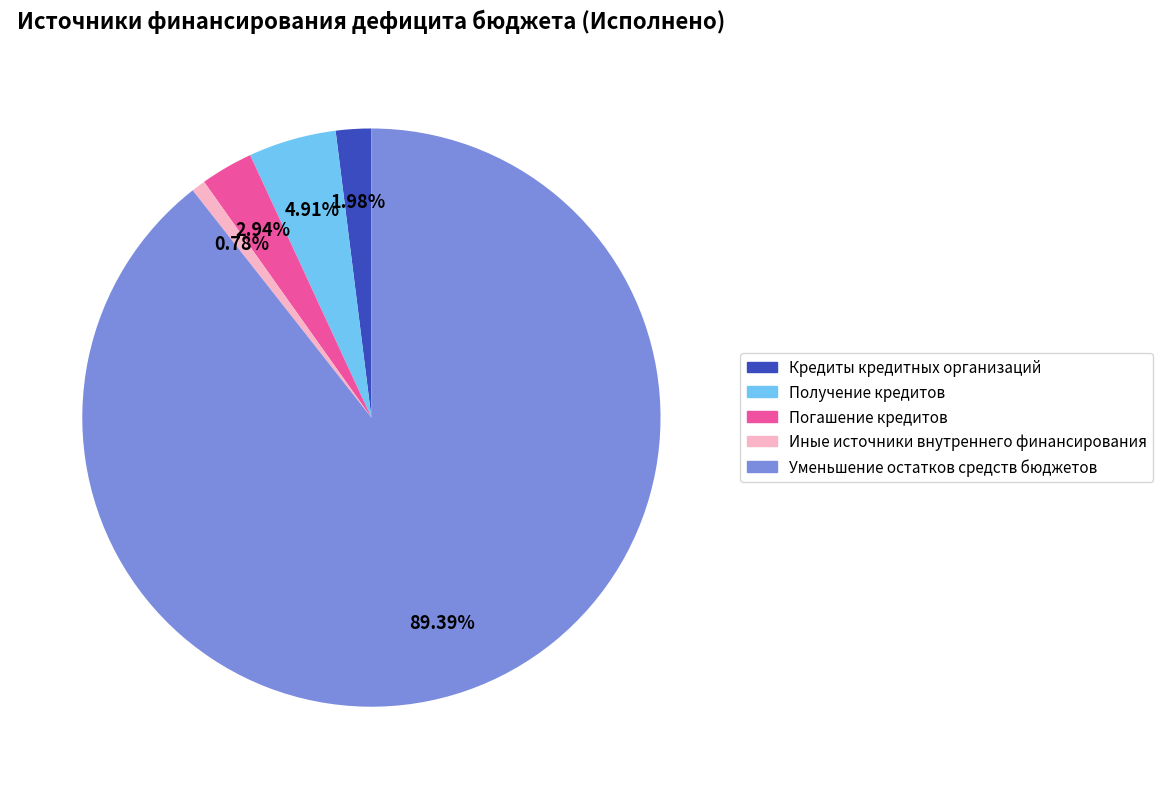

How many segments does this pie chart have?

5